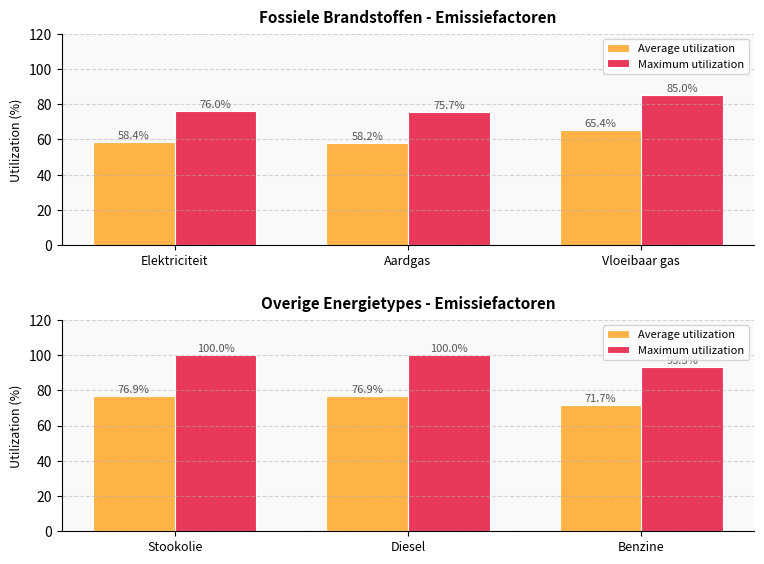

Rank the series by their maximum value, from lowest to highest.

Average utilization, Maximum utilization